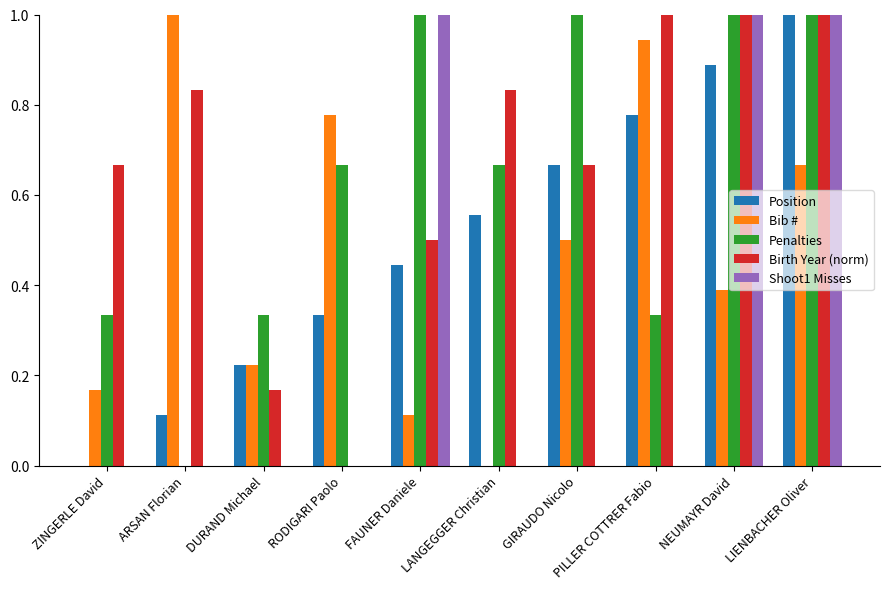

Between DURAND Michael and PILLER COTTRER Fabio, which series saw the biggest shift?

Birth Year (norm)